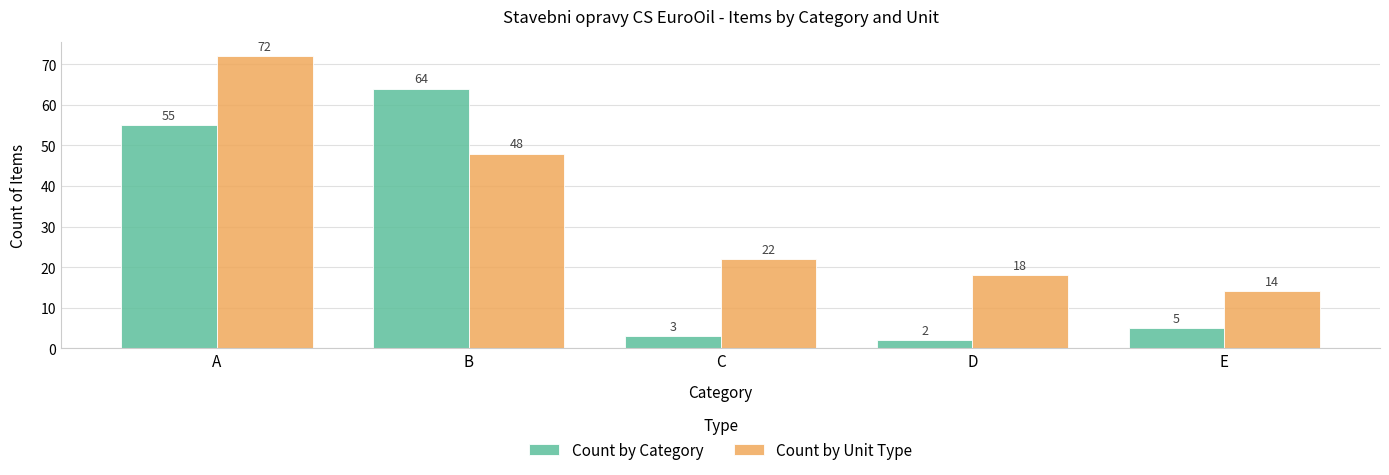

At how many categories does at least one series exceed 50?

2